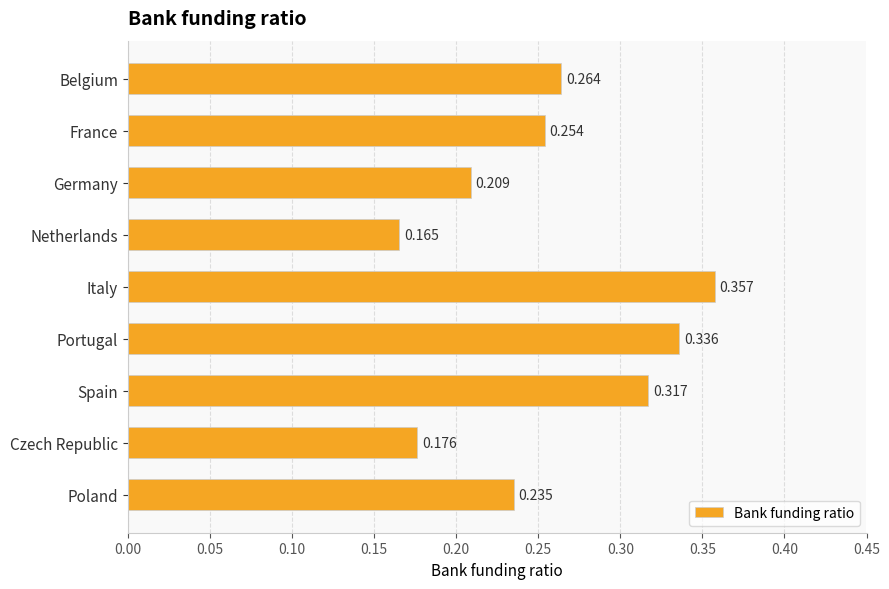

List the labels in order of value, largest first.

Italy, Portugal, Spain, Belgium, France, Poland, Germany, Czech Republic, Netherlands